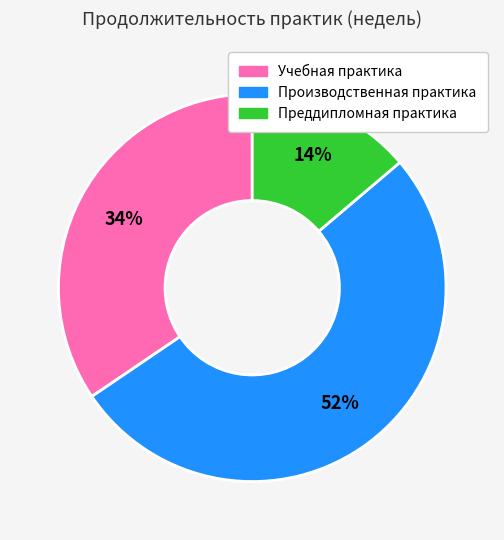

Does any single category account for the majority?

Yes